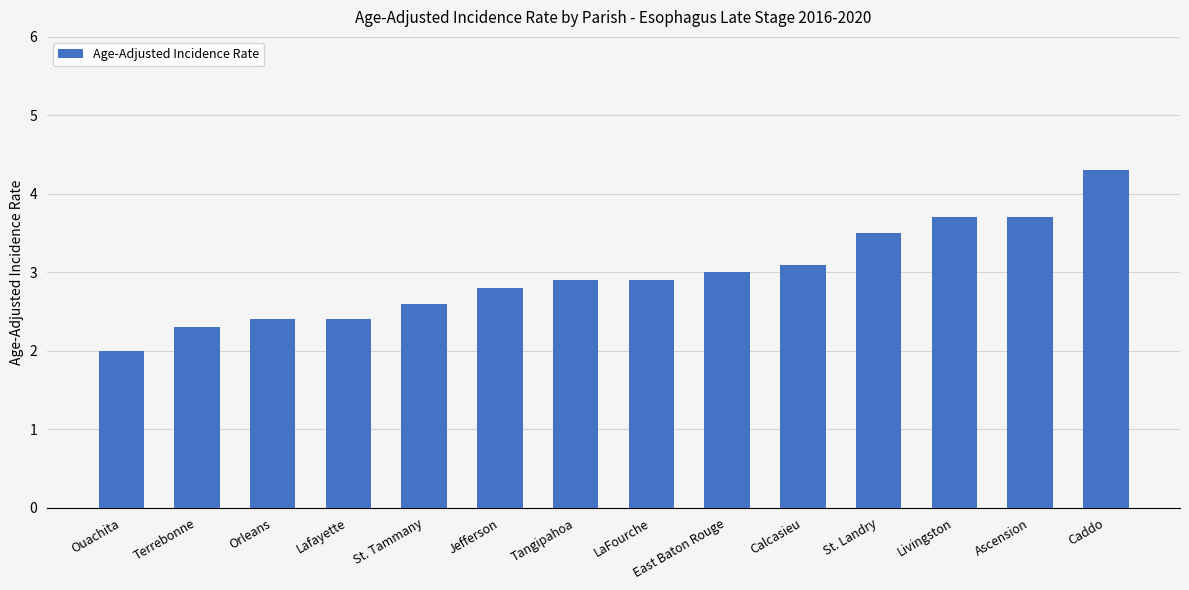

Is it true that the value at Terrebonne is 2.3?

True